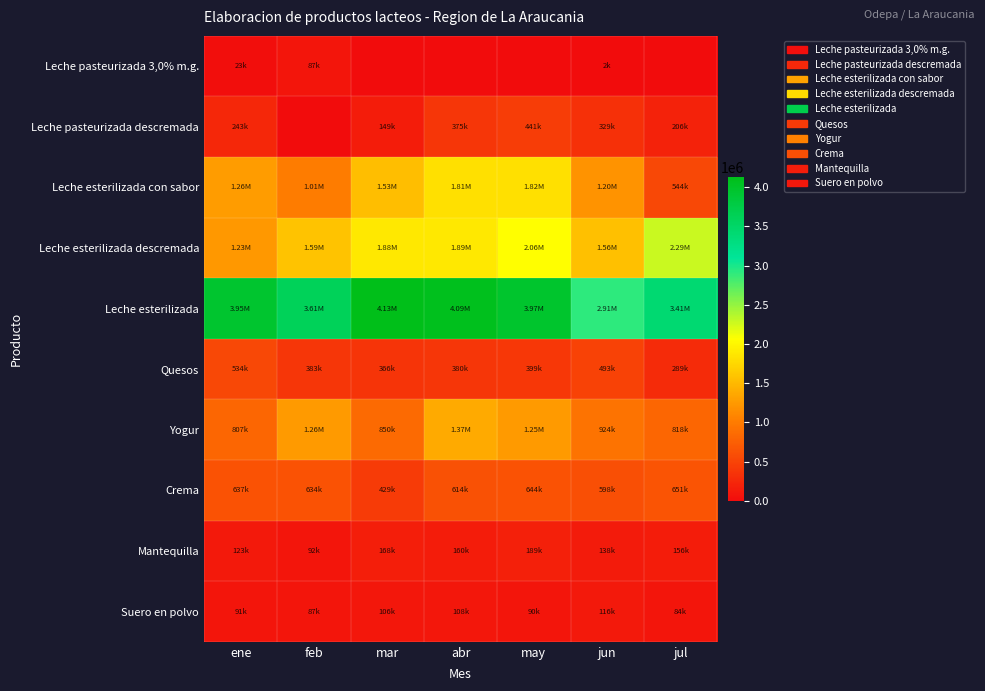

At which category does the chart reach its peak across all series?

mar